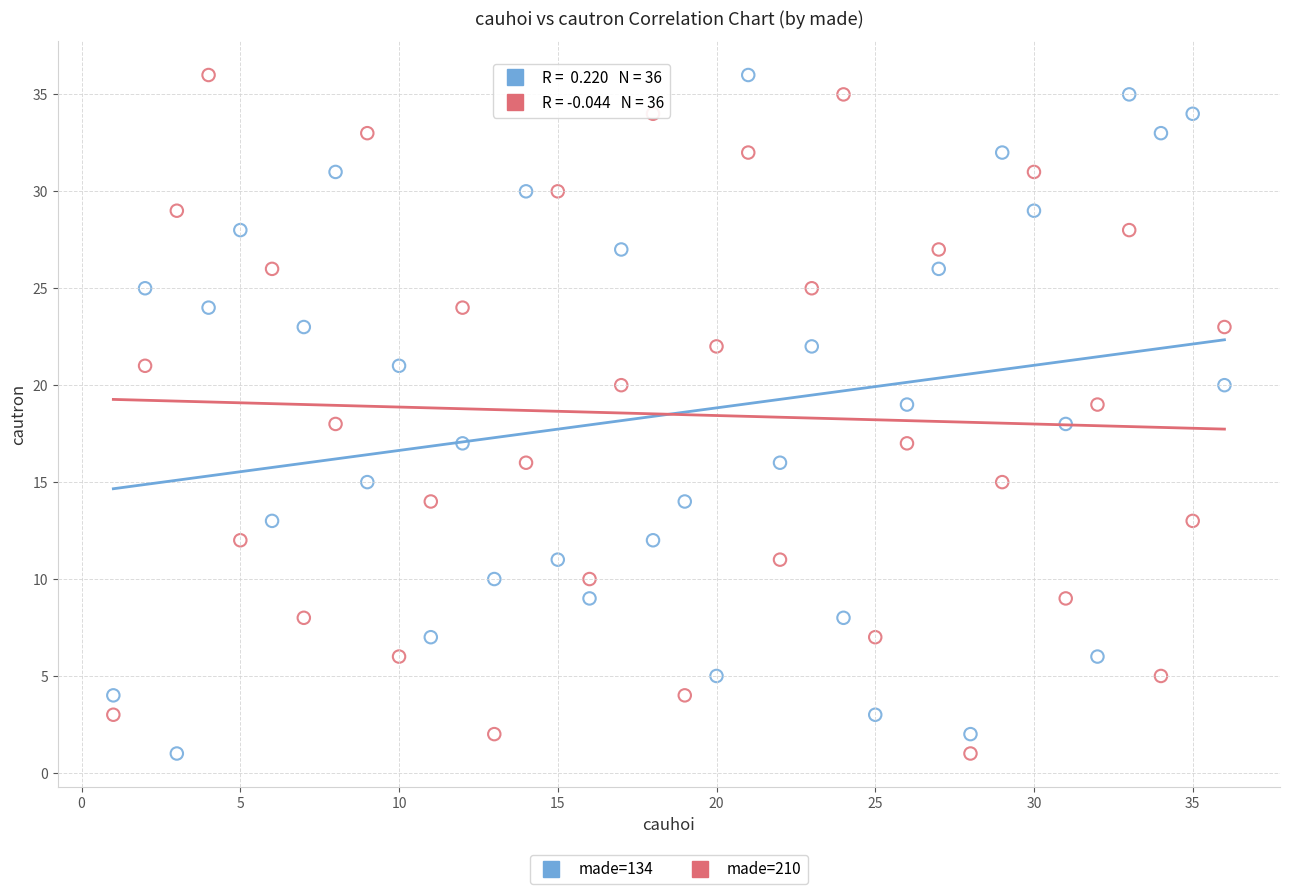

Across all data points, what is the range of X values (max minus min)?

35